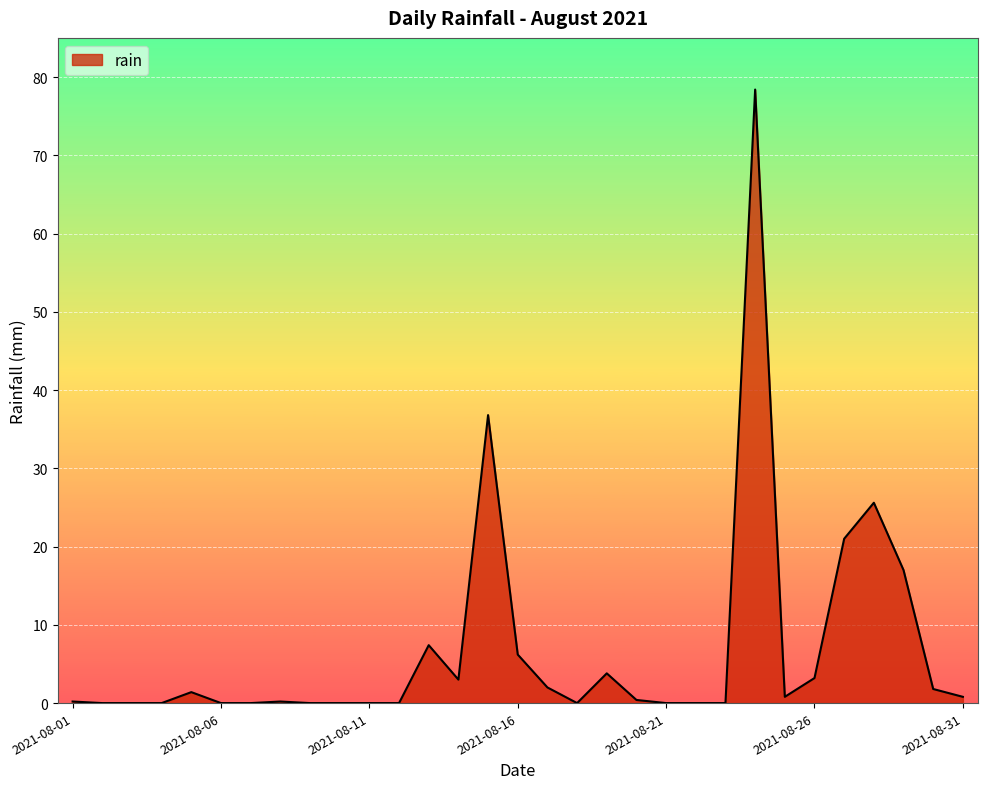

What is the greatest value displayed?

78.4